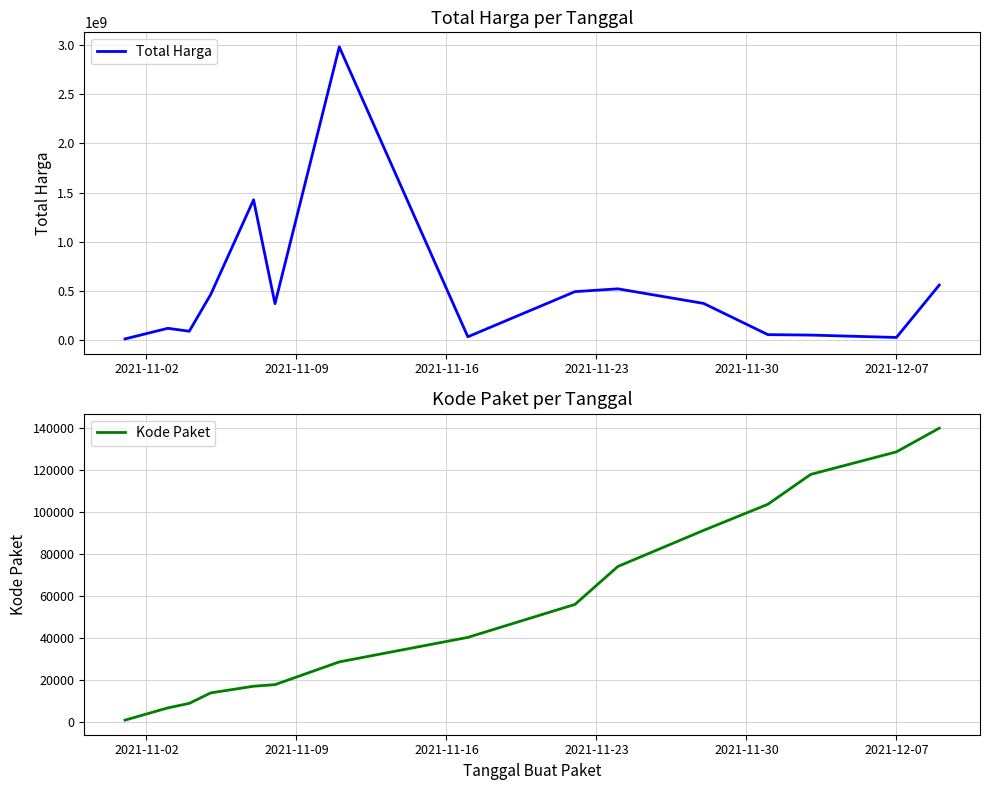

What is the highest value of the Total Harga series?

2978953240